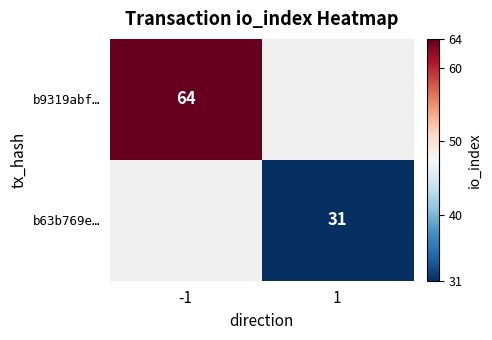

Is it true that b63b769e… equals 31 at 1?

True